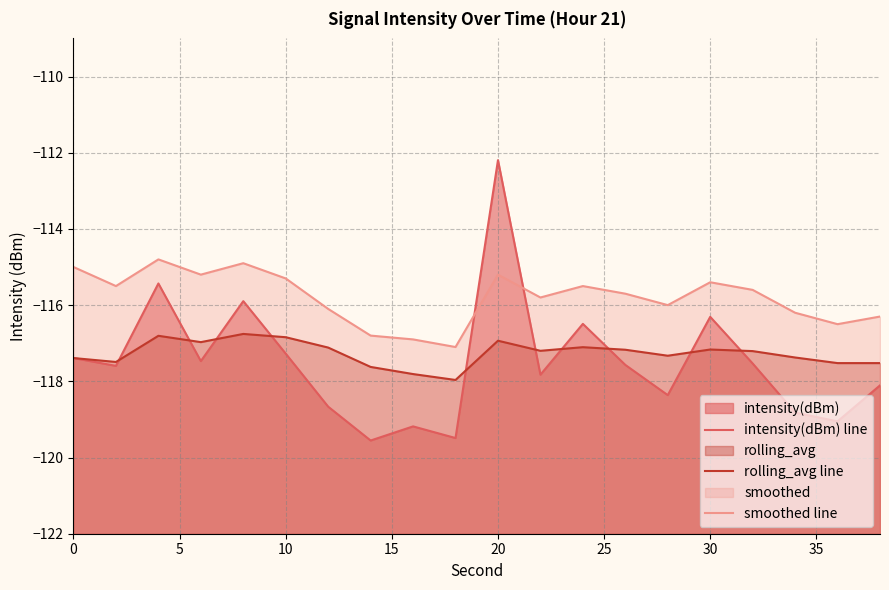

Which series has the widest spread of values?

intensity(dBm) line